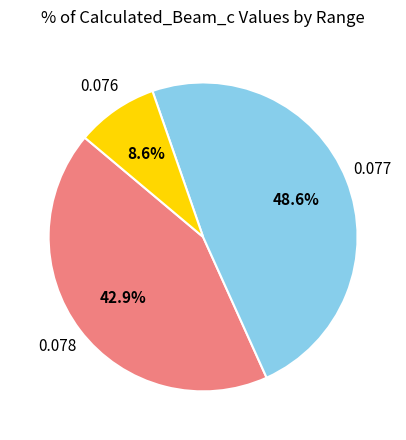

Does any single category account for the majority?

No